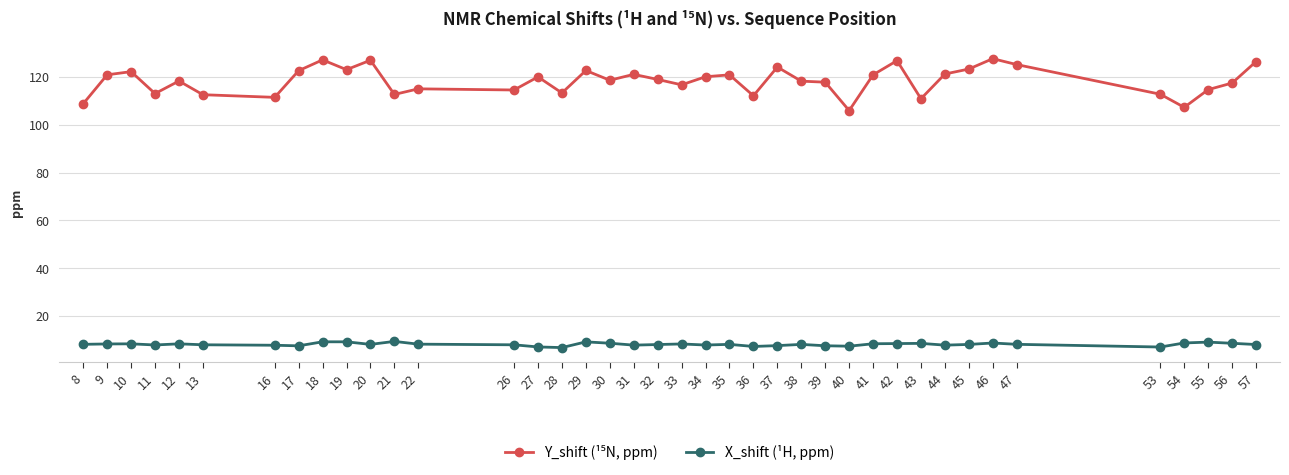

What is the total value across all series at 34?

128.0